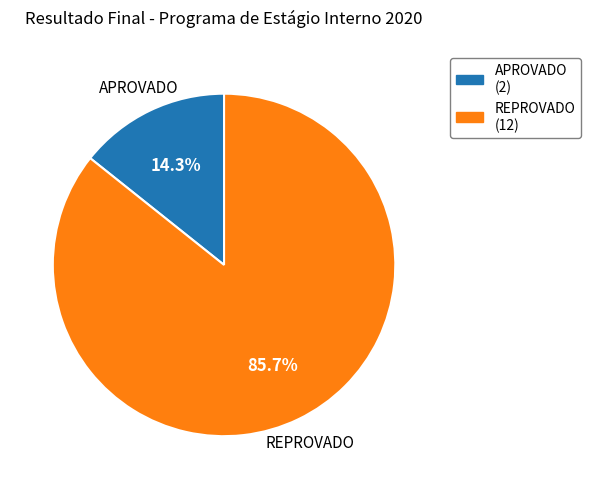

How many slices are in this pie chart?

2